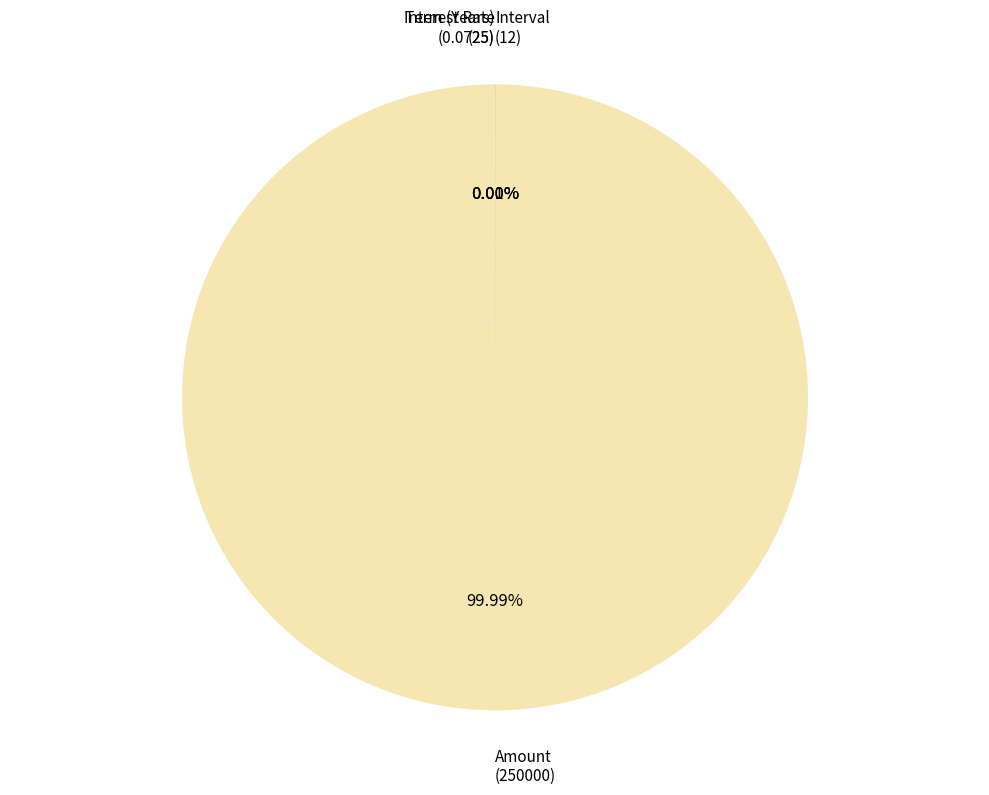

Which slice is the largest?

Amount